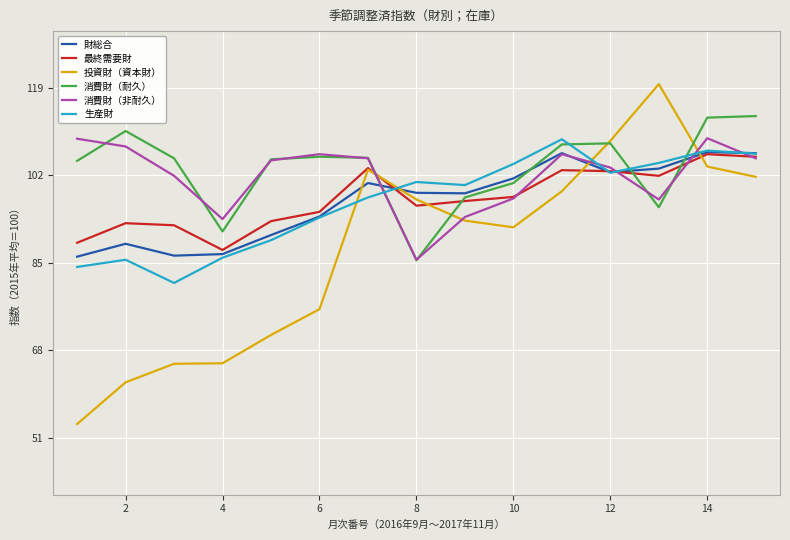

What is the highest value of the 消費財（耐久） series?

113.5